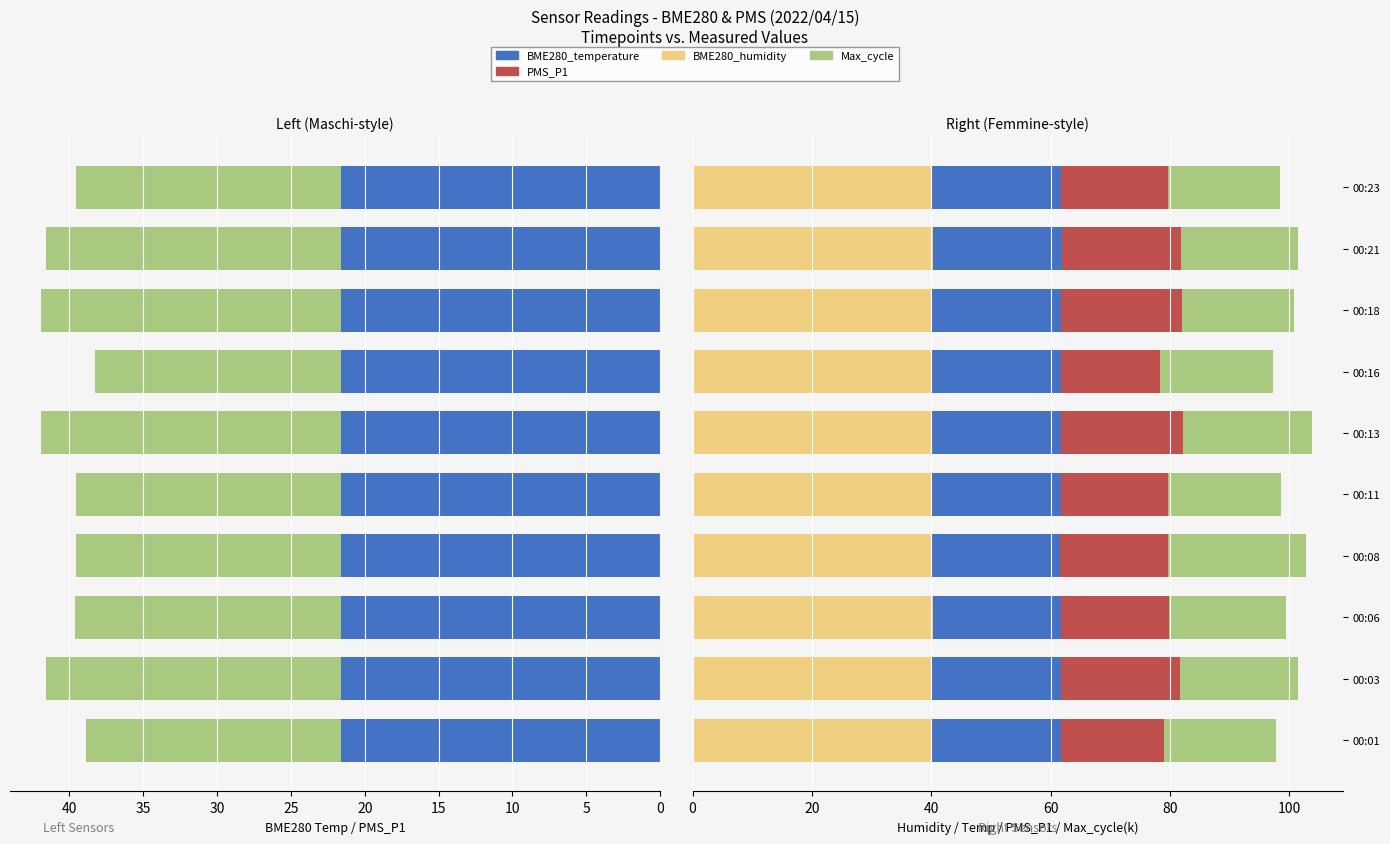

Is it true that BME280_humidity equals 40.0 at 15?

True